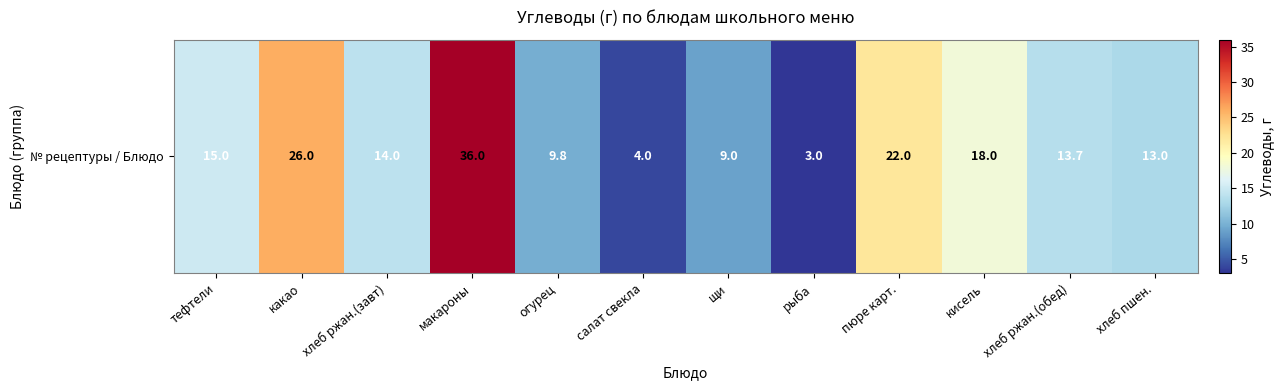

Is it true that the value at щи is 16.0?

False